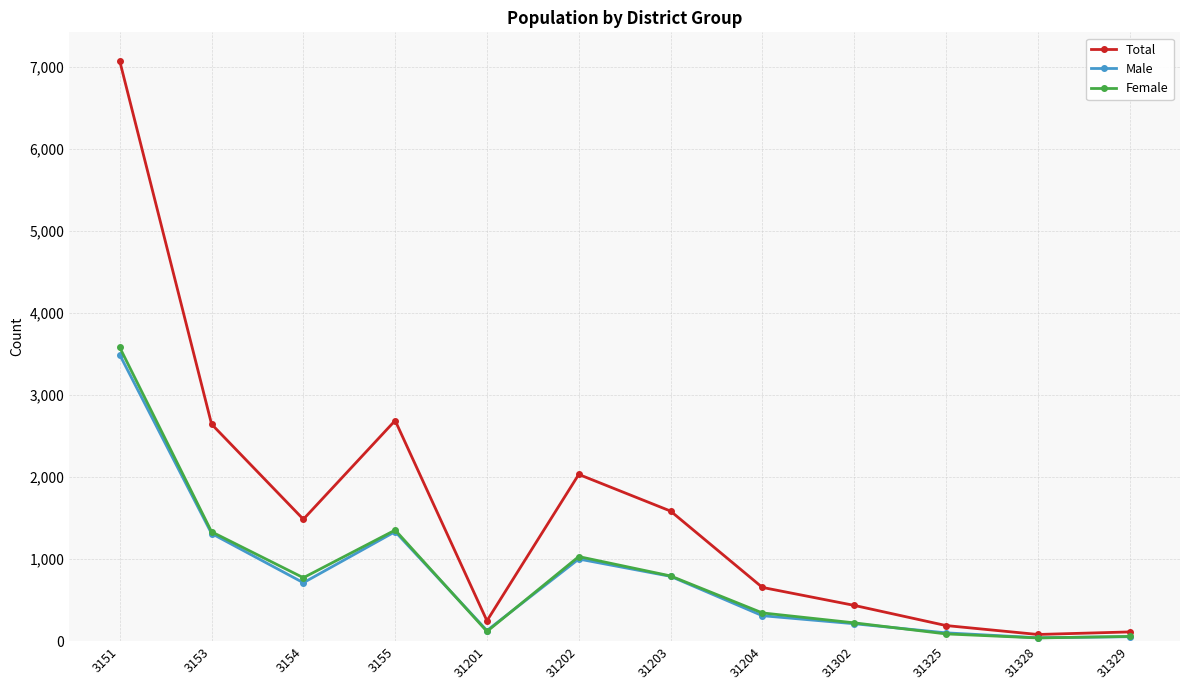

What is the difference between the second highest and minimum values in the Total series?

2609